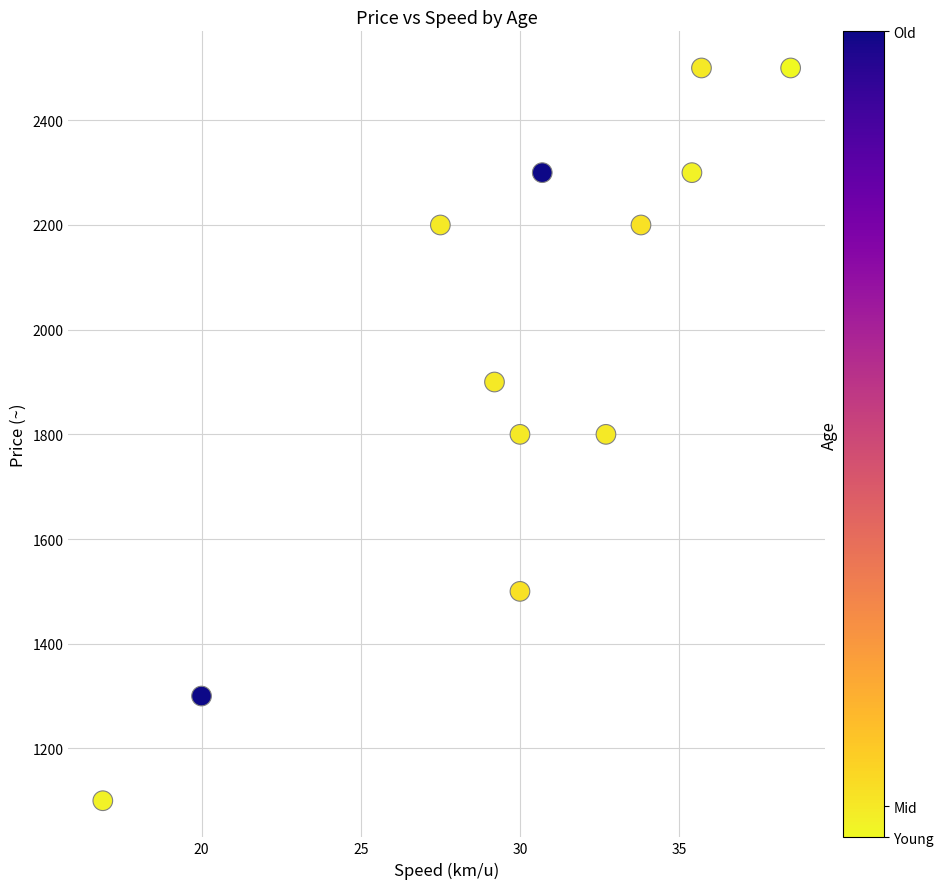

What is the average Y value?

1950